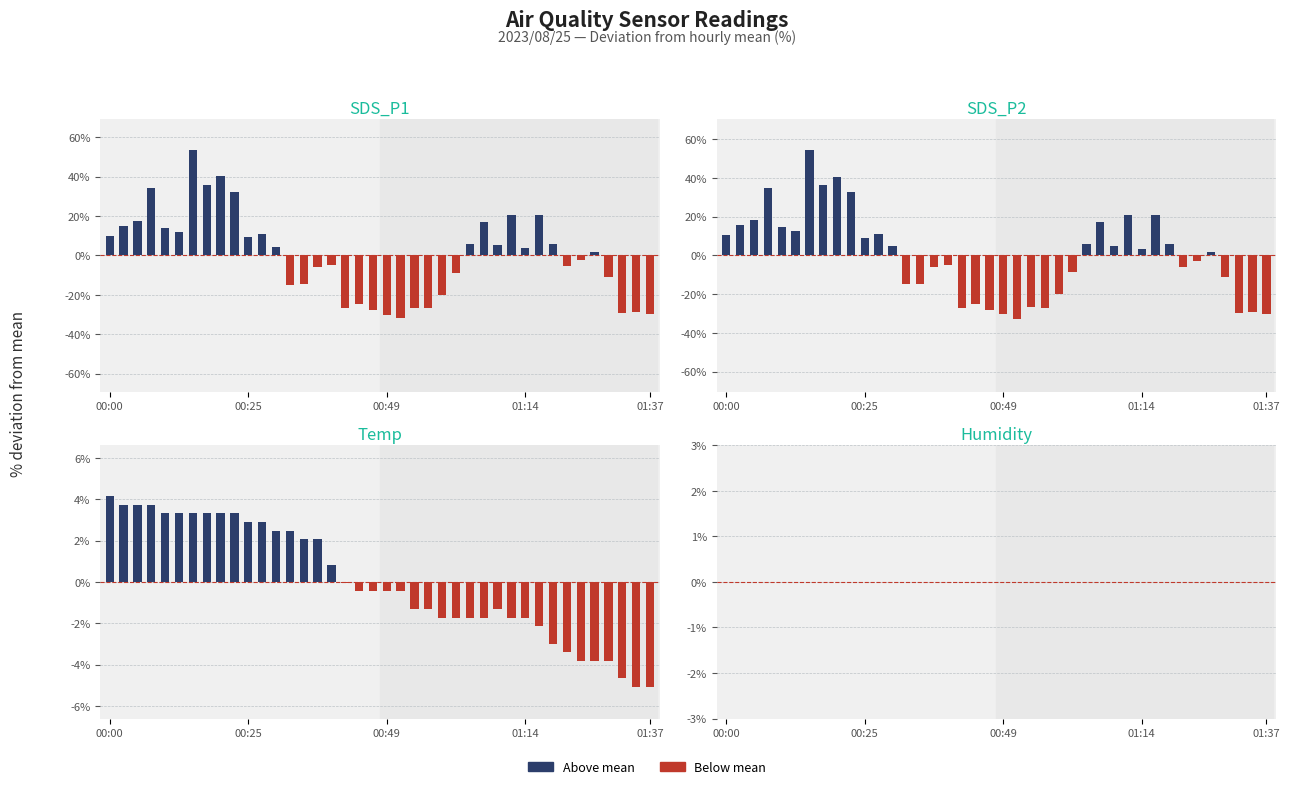

How many groups of bars are there?

40